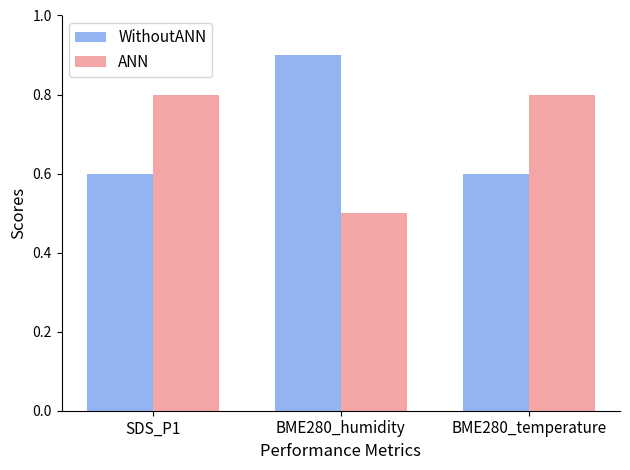

What is the value of the WithoutANN bar at the 3rd from the left?

0.6